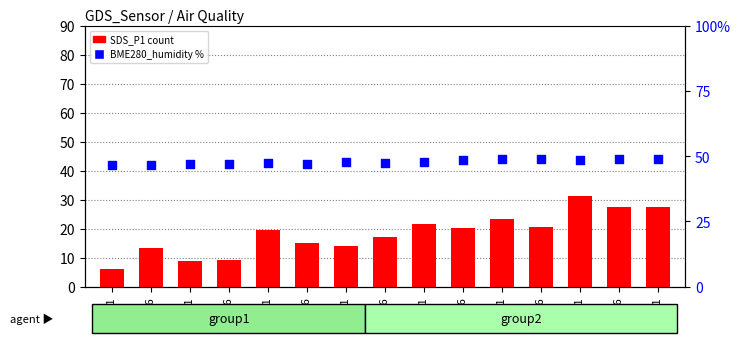

Which series has the widest spread of Y values?

SDS_P1